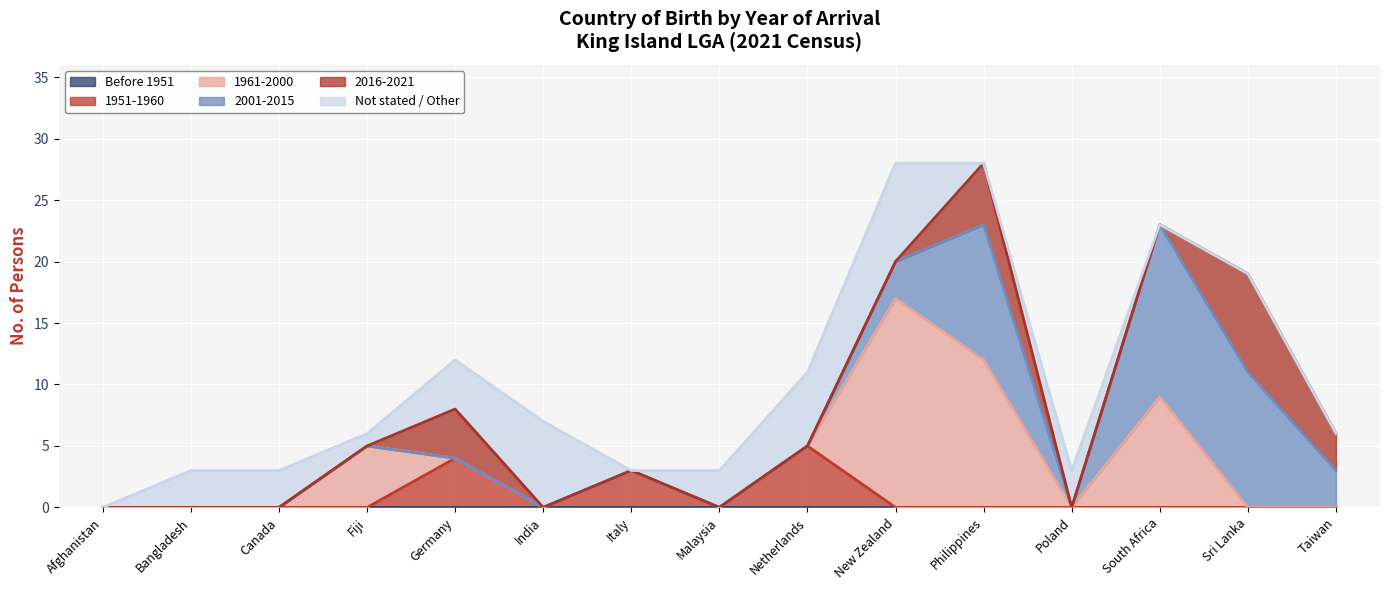

What is the total value across all series at Canada?

3